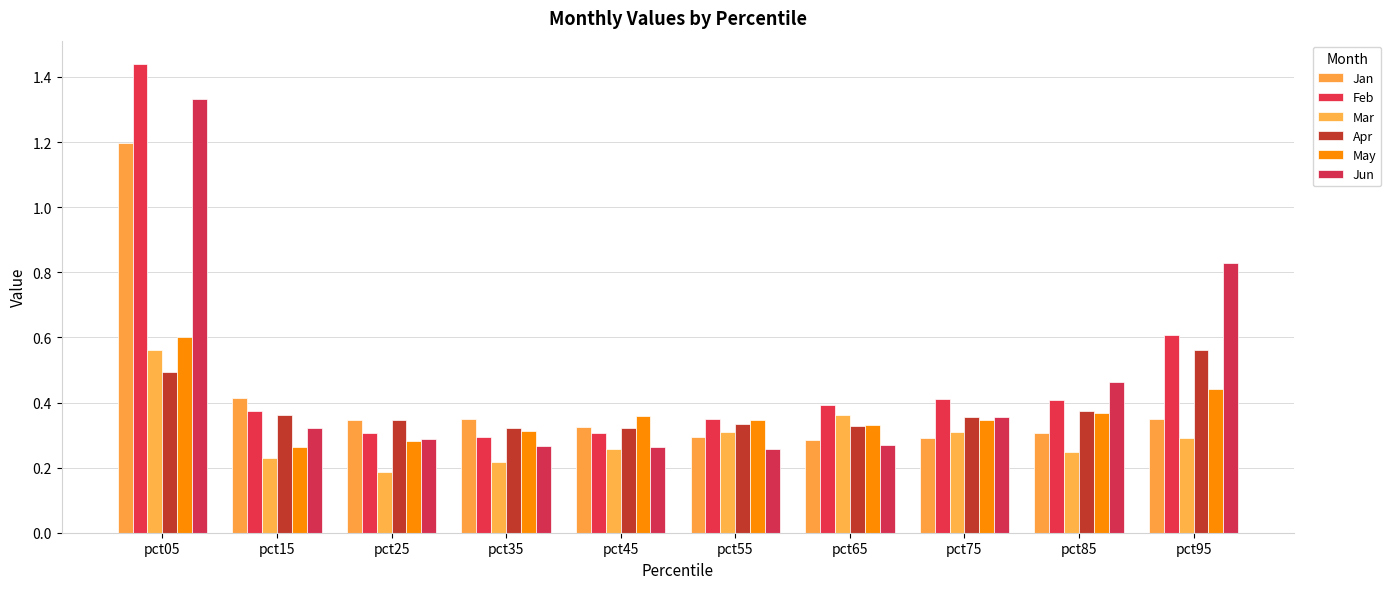

Count the Feb values in the range 0 to 1.

9